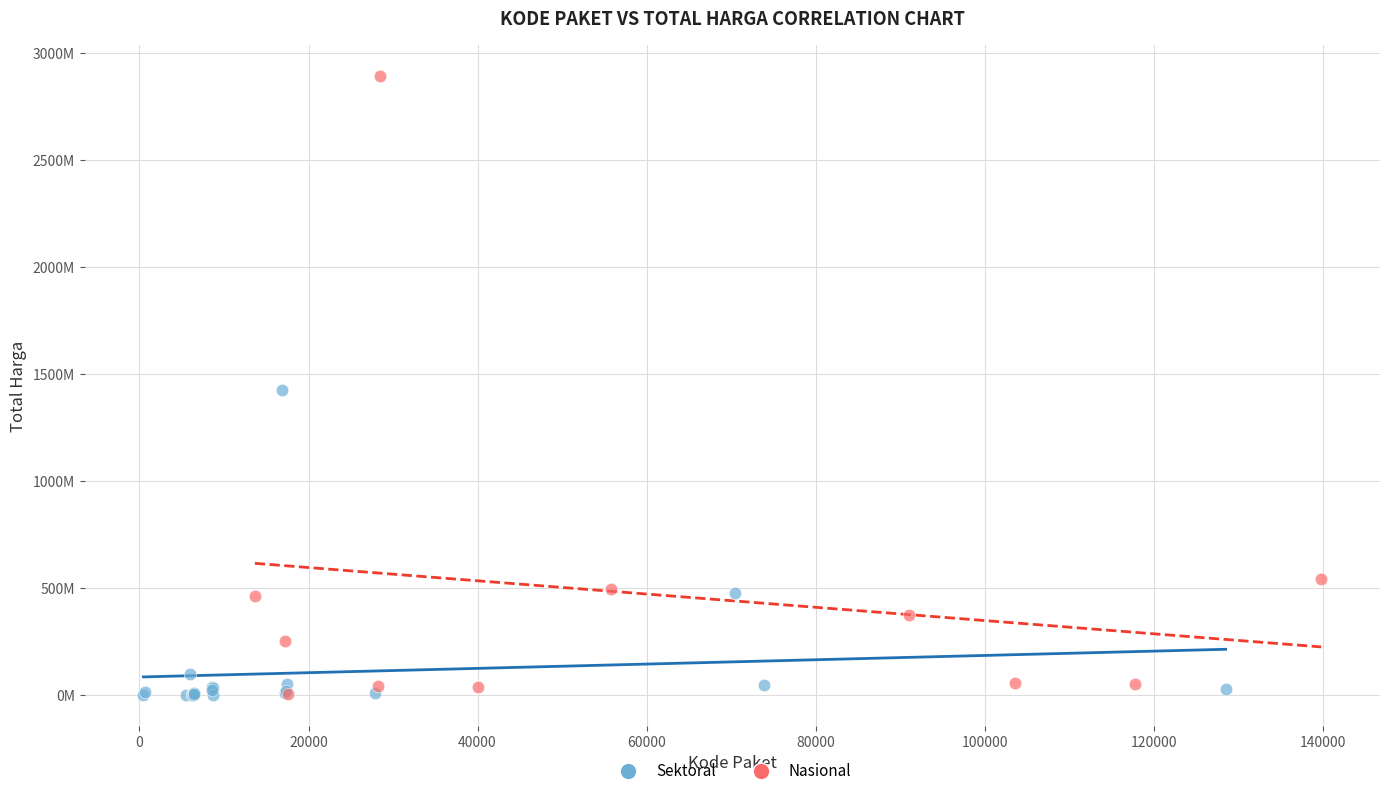

Which series contains the highest Y value?

Nasional